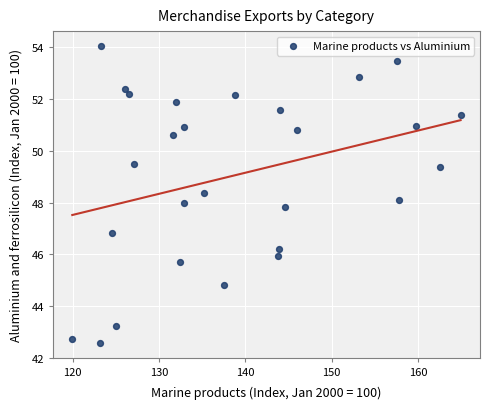

What is the range of Y values (max minus min)?

11.5